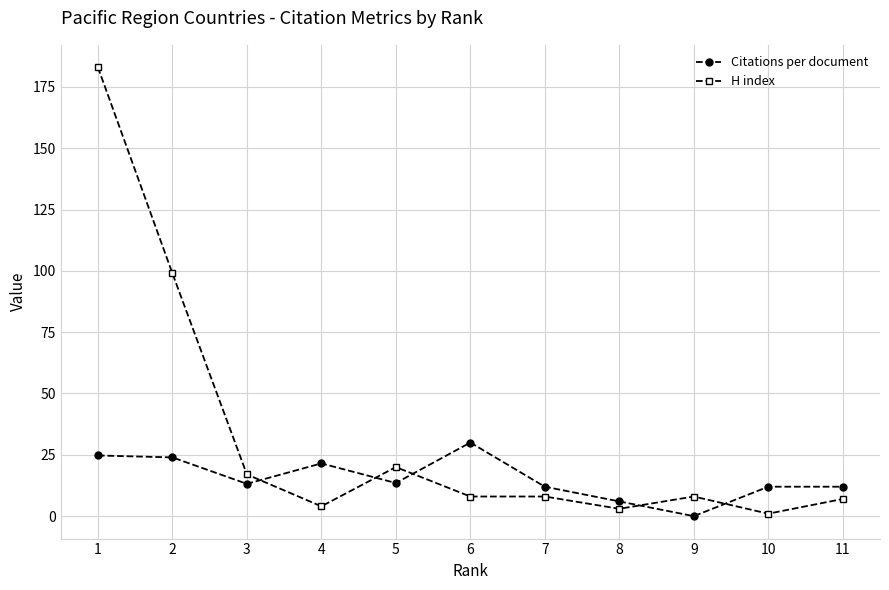

List the series in order of their overall mean, lowest first.

Citations per document, H index